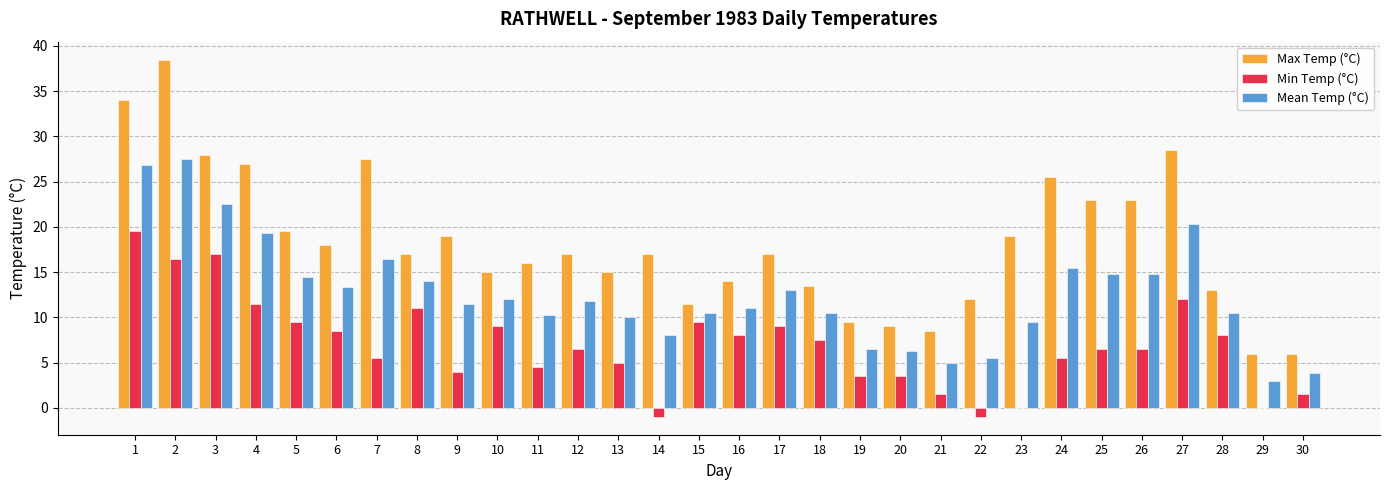

At which category is the sum across all series the highest?

2